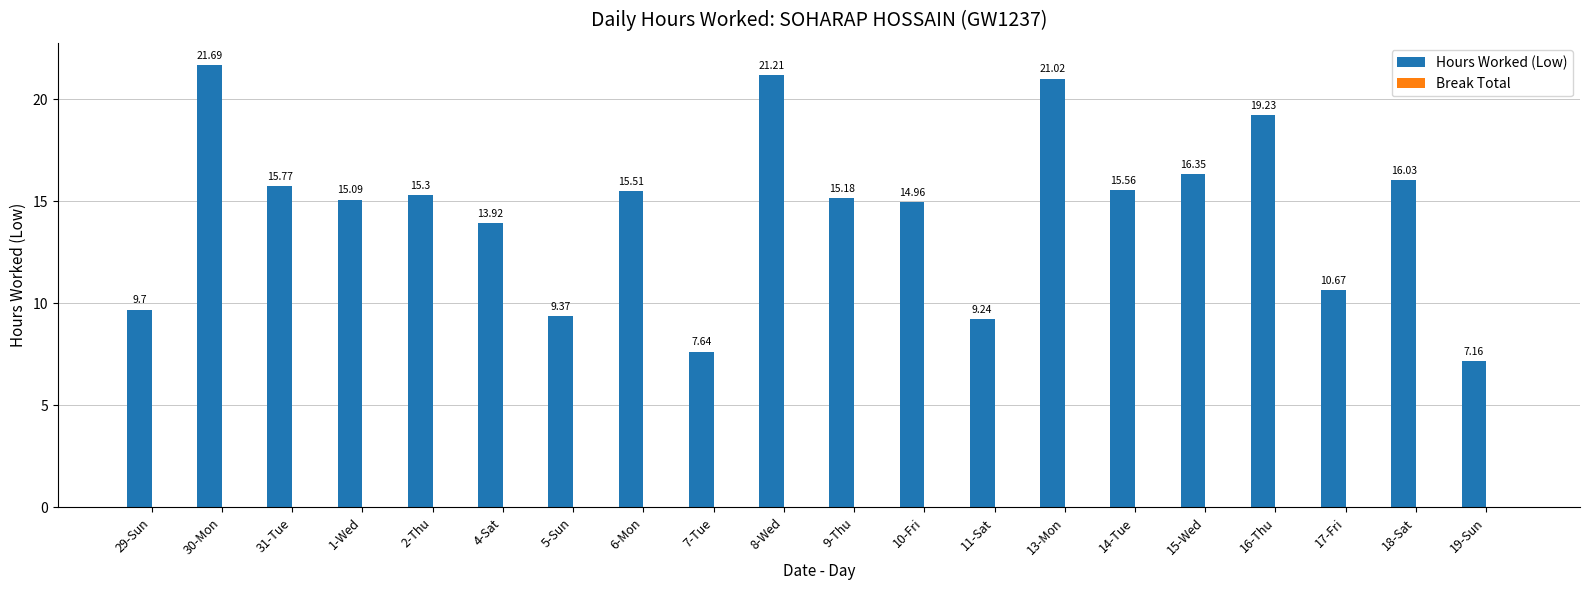

Approximately how many times larger is the value at 17-Fri compared to 1-Wed?

0.7